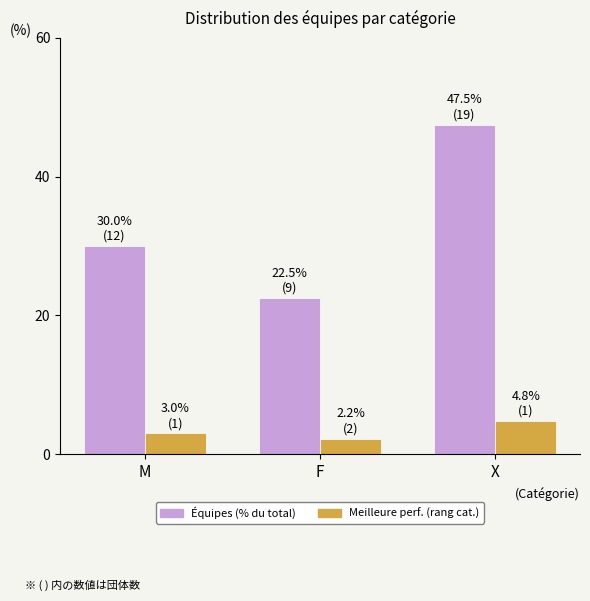

Count the number of categories in the chart.

3